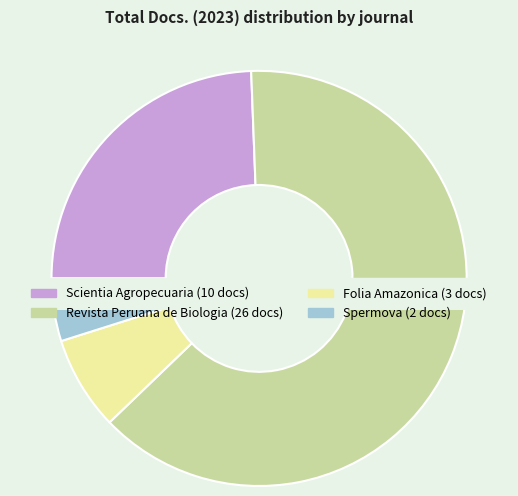

Does Folia Amazonica account for over 50% of the chart?

No